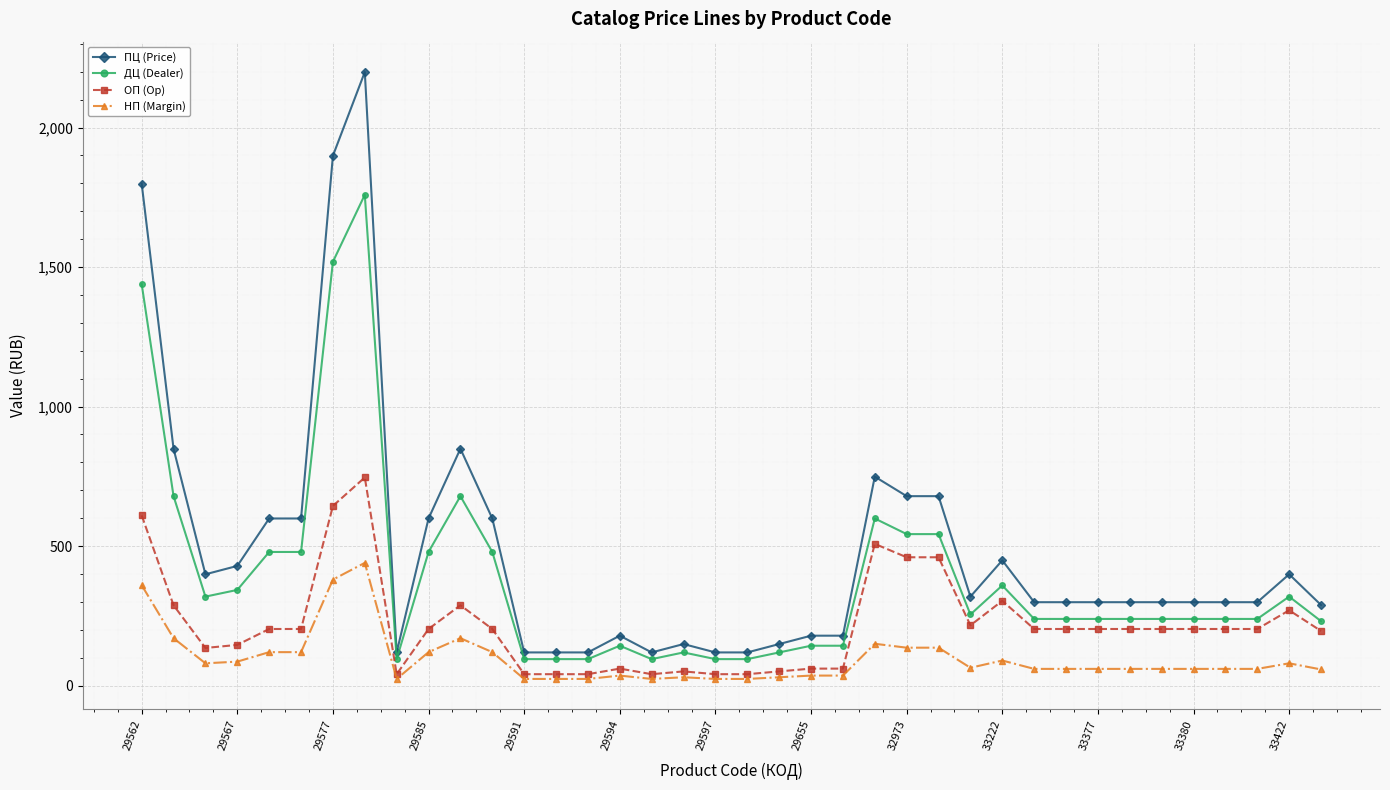

What is the greatest value displayed?

2199